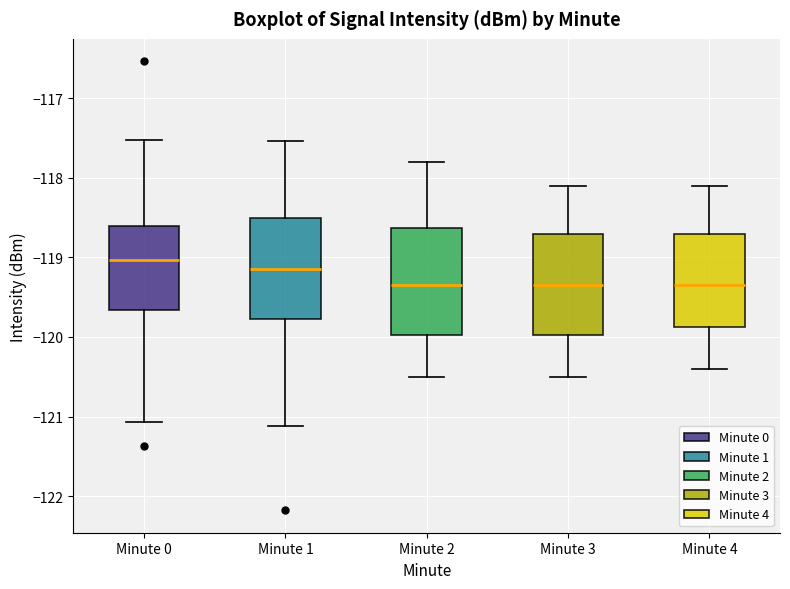

Reading left to right, transcribe this box plot: for each box, give where its median line is, the range the box spans, and where its two whiskers end, as read against the y-axis. The values are not printed on the chart, so give them approximately, as read against the axis.

Minute 0: median -119.0, box -119.7 to -118.6, whiskers -121.1 to -117.5
Minute 1: median -119.1, box -119.8 to -118.5, whiskers -121.1 to -117.5
Minute 2: median -119.3, box -120.0 to -118.6, whiskers -120.5 to -117.8
Minute 3: median -119.3, box -120.0 to -118.7, whiskers -120.5 to -118.1
Minute 4: median -119.3, box -119.9 to -118.7, whiskers -120.4 to -118.1